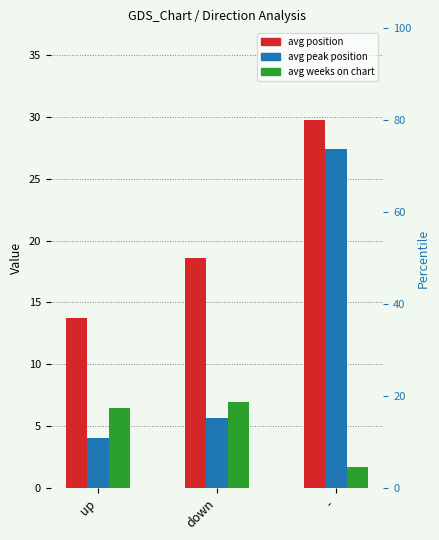

What position from the right is down?

2